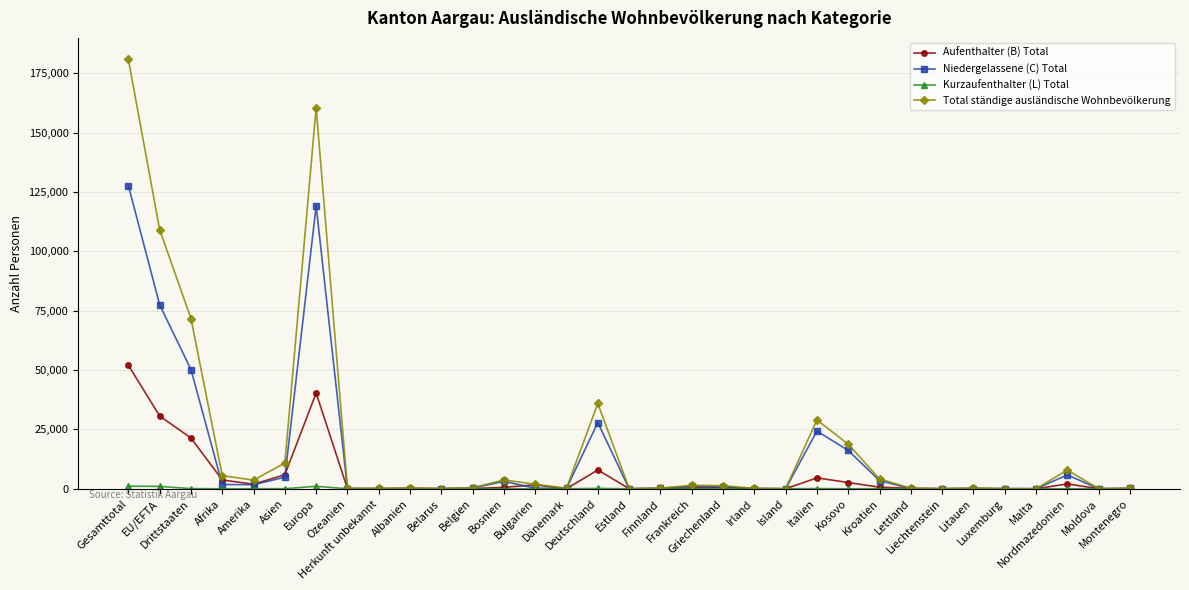

What is the maximum value for Niedergelassene (C) Total?

127753